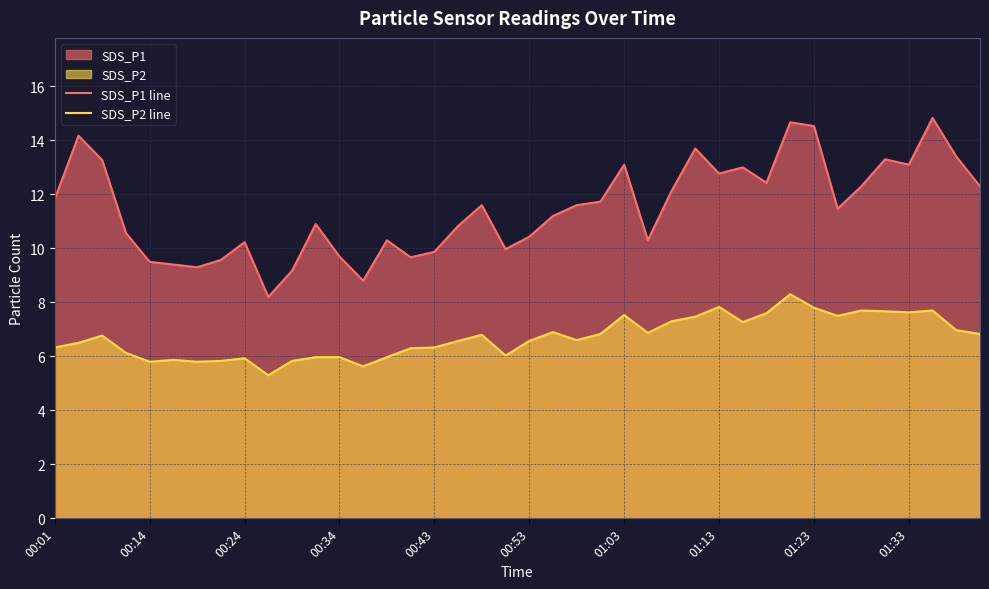

What is the minimum value shown in the chart?

5.3